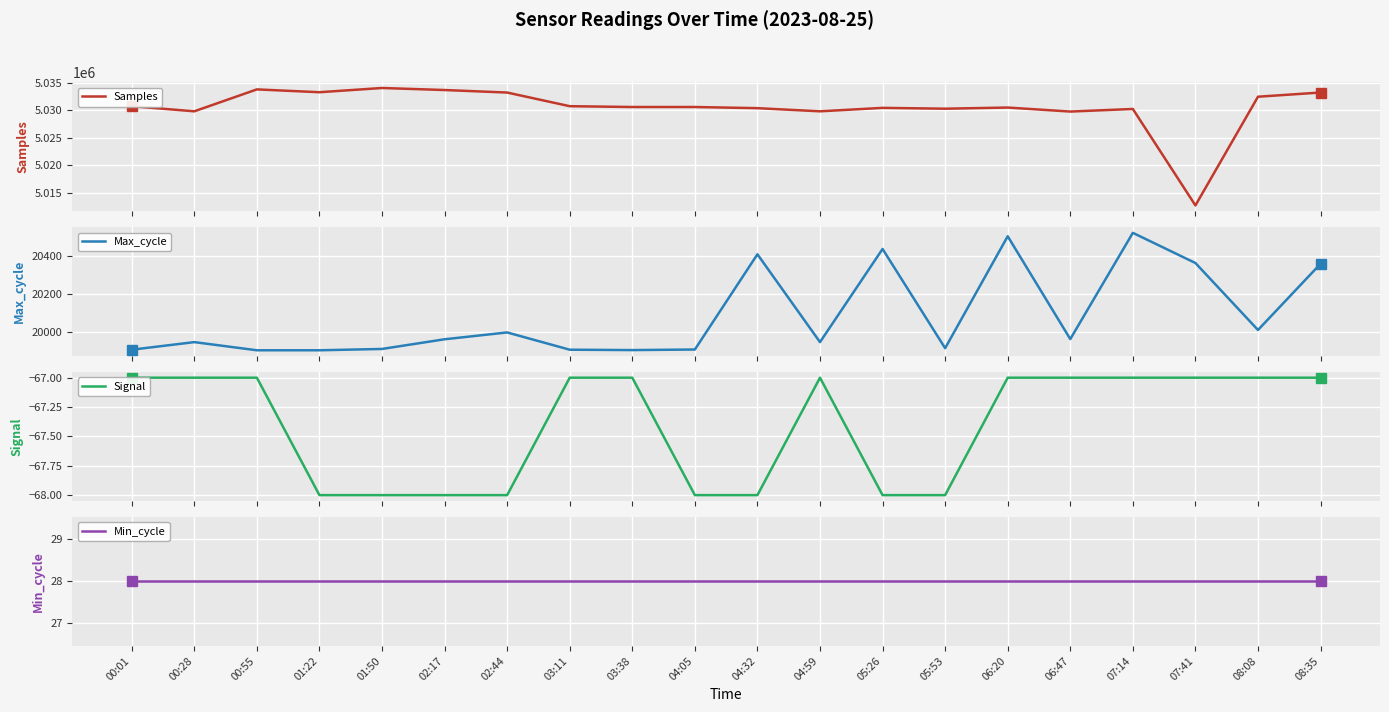

True or false: Signal has more than 2 interior local peaks.

False